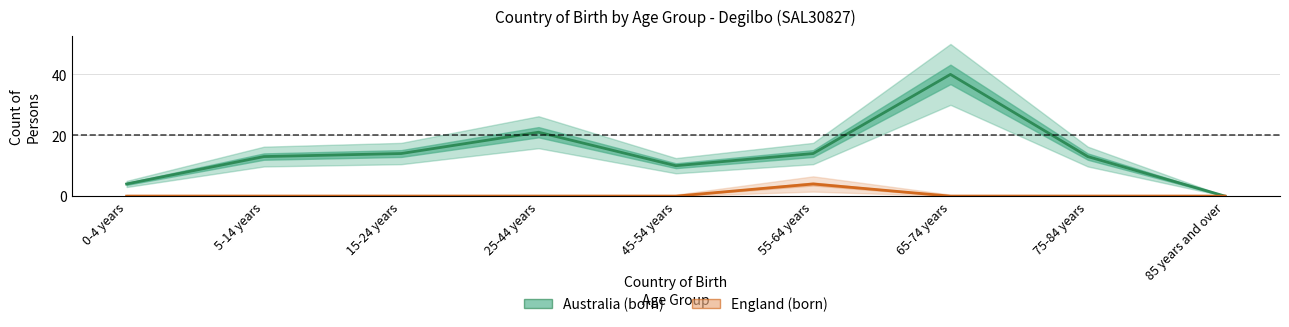

True or false: England (born) and Australia (born) cross at least once.

False